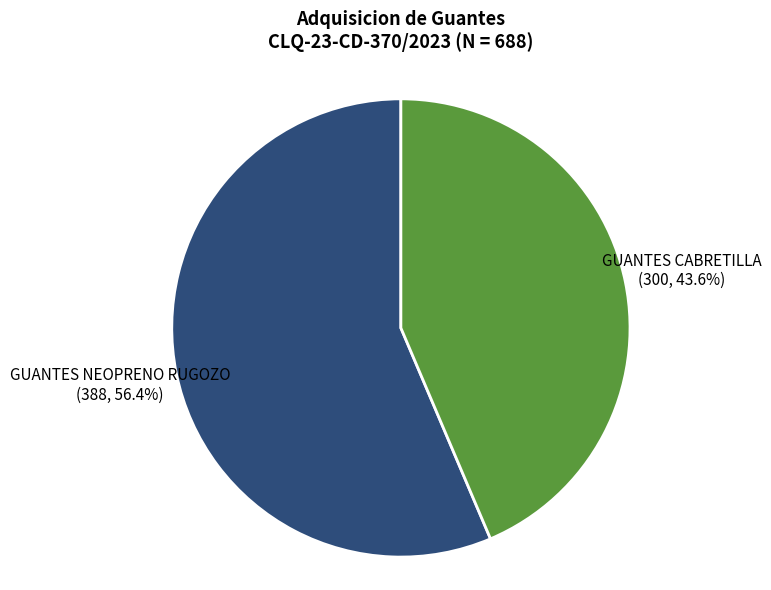

Is there any slice that represents more than half of the pie?

Yes